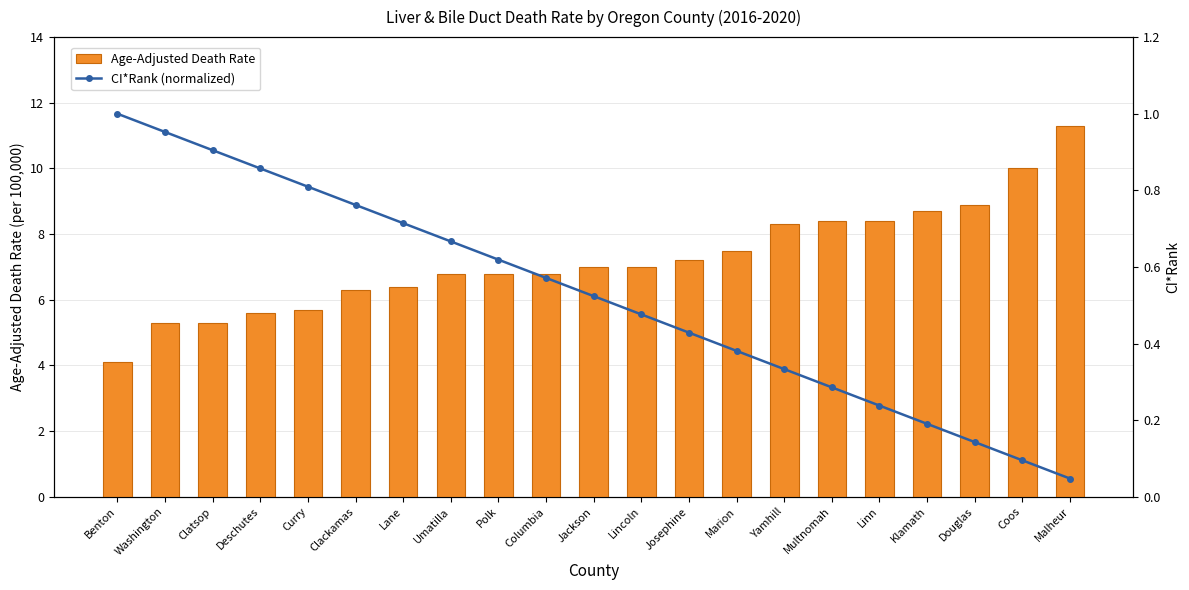

Are the bars horizontal?

No